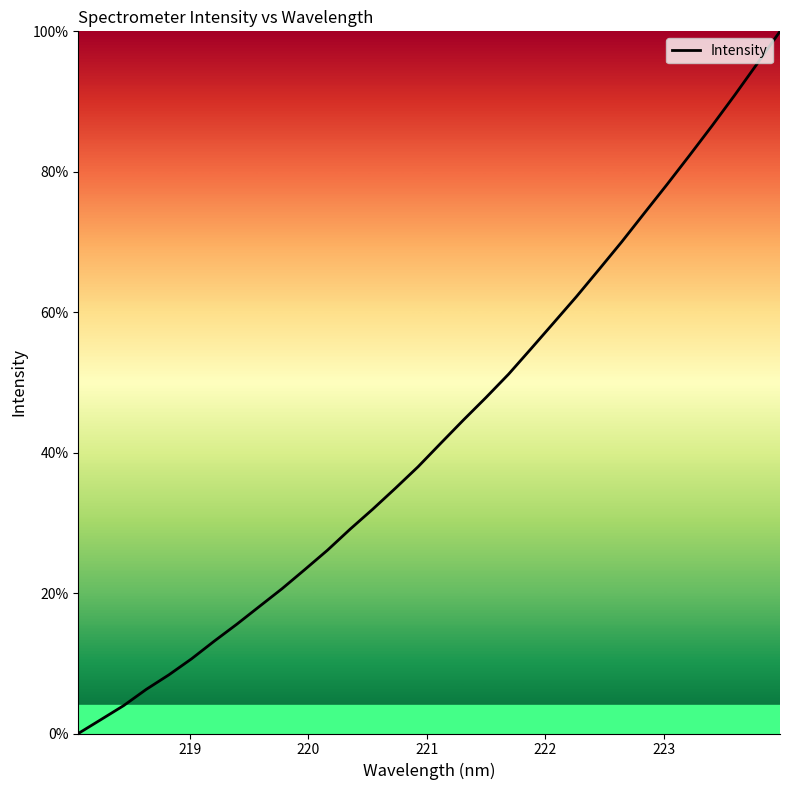

What is the maximum value shown in the chart?

100.0